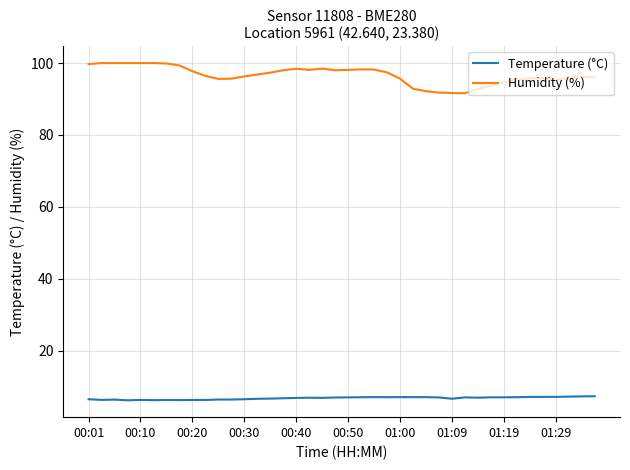

Which series has the widest spread of values?

Humidity (%)